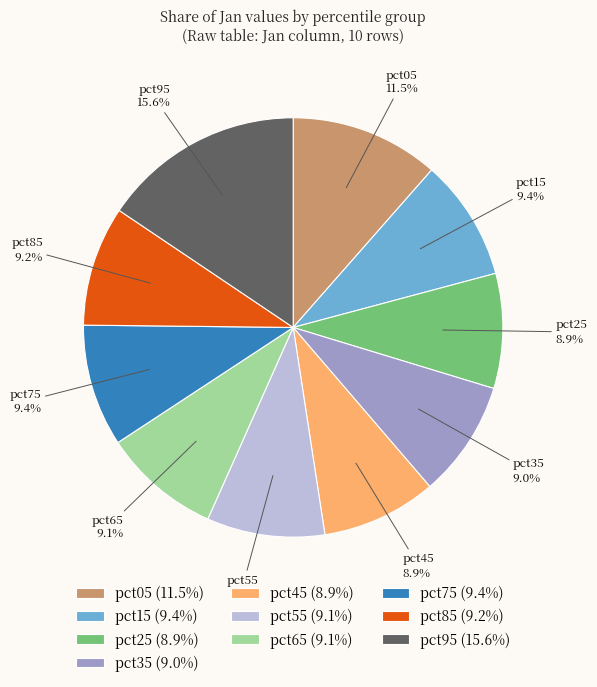

Does any single category account for the majority?

No